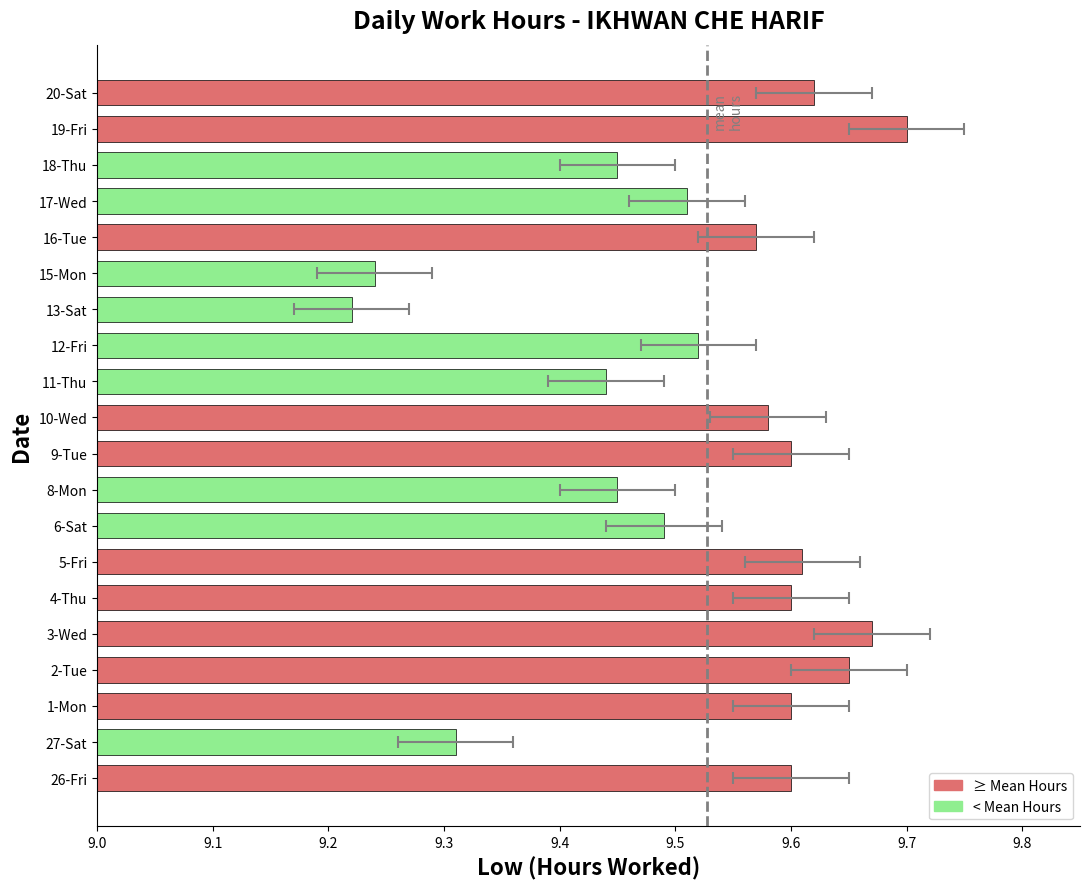

What is the ratio of the value at 16-Tue to the value at 6-Sat?

1.0